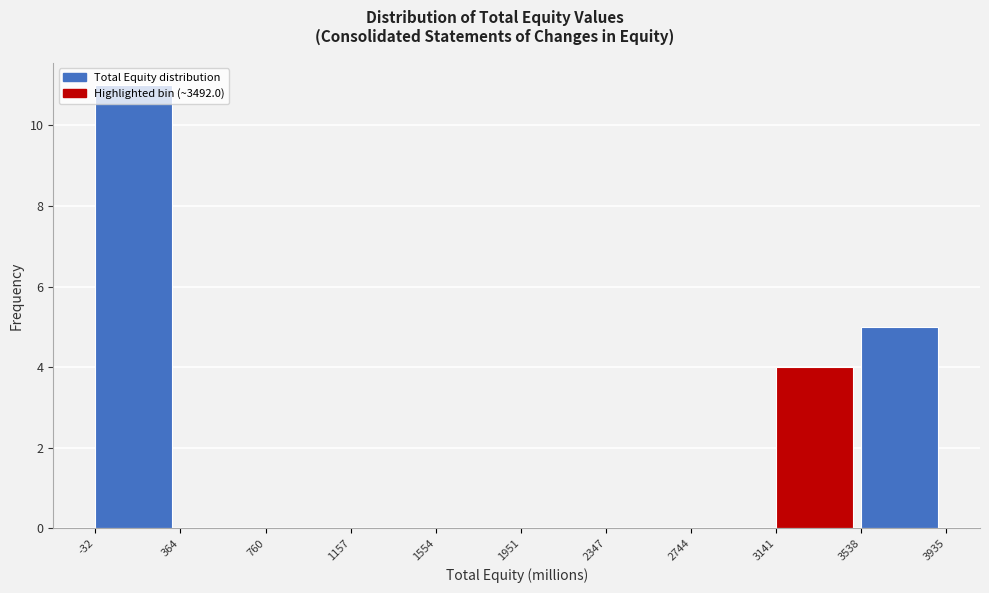

What is the height of the bar covering 3141 to 3538 on the x-axis? The values are not printed on the chart, so give them approximately, as read against the axis.

4